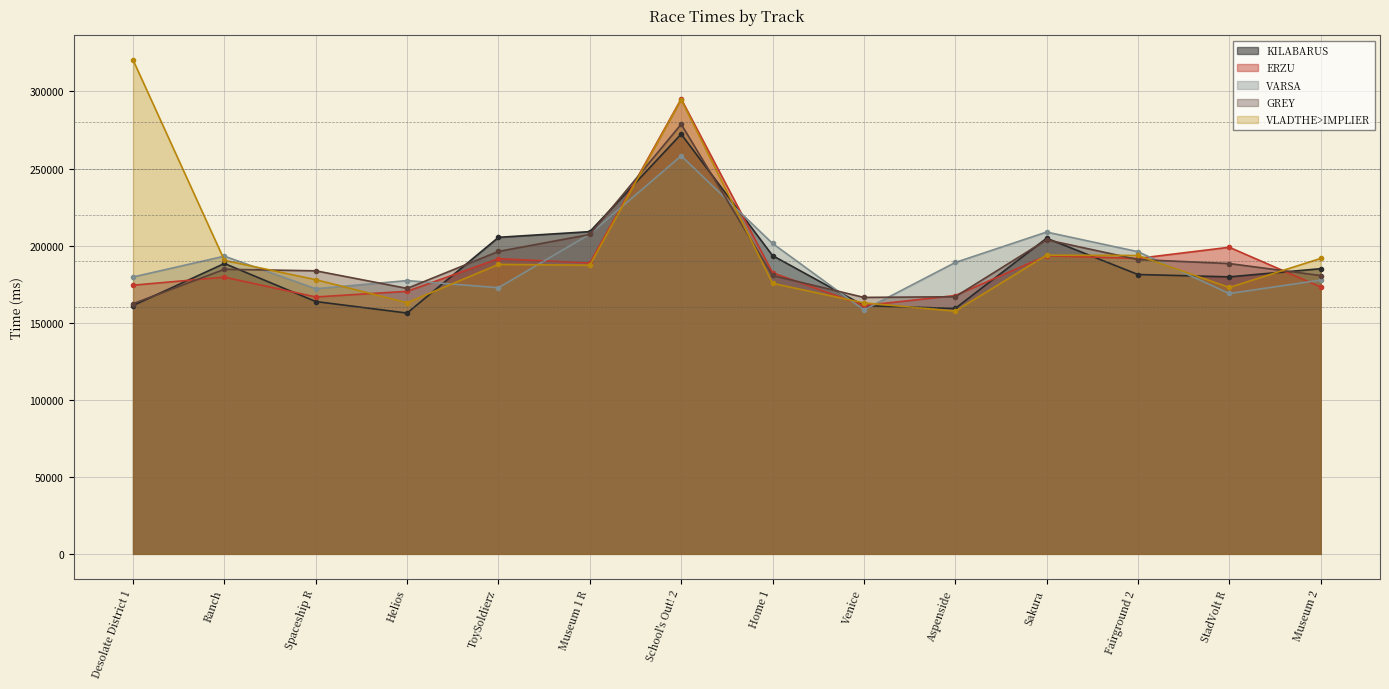

Is it true that ERZU equals 198916 at StadVolt R?

True